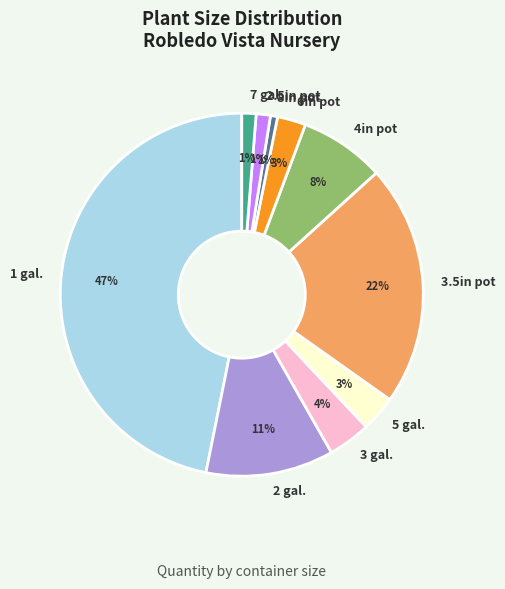

Does any single category account for the majority?

No